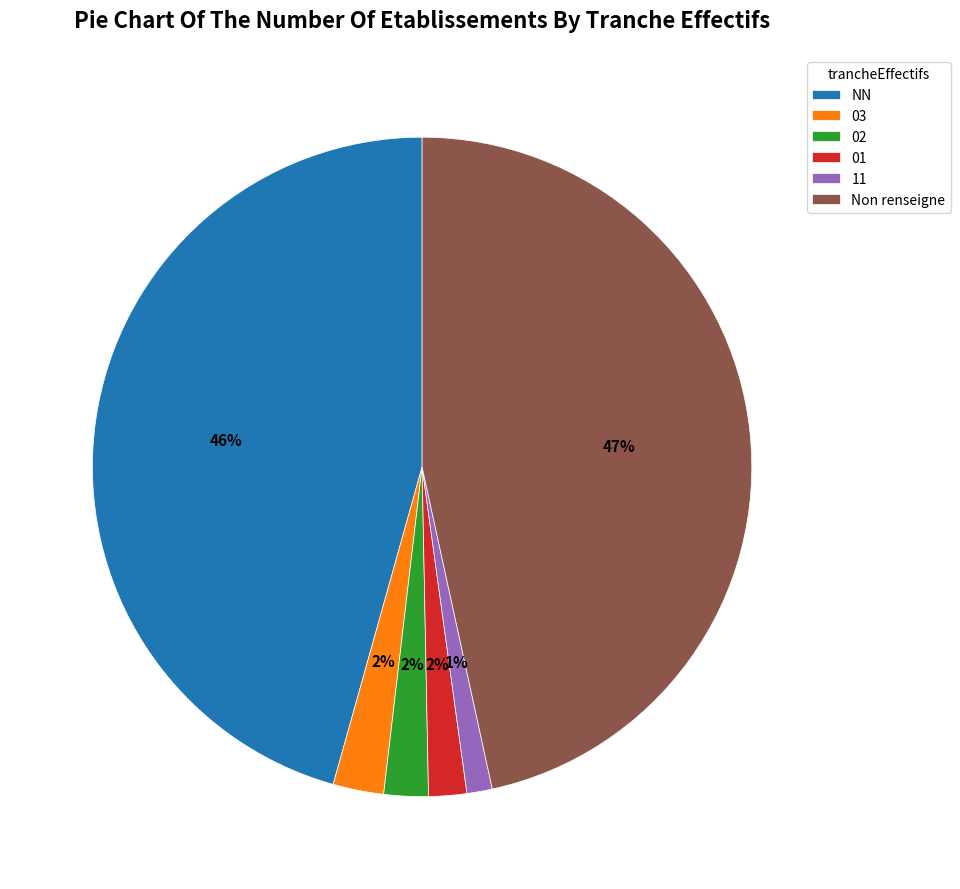

Which category has the biggest portion of the pie?

Non renseigne